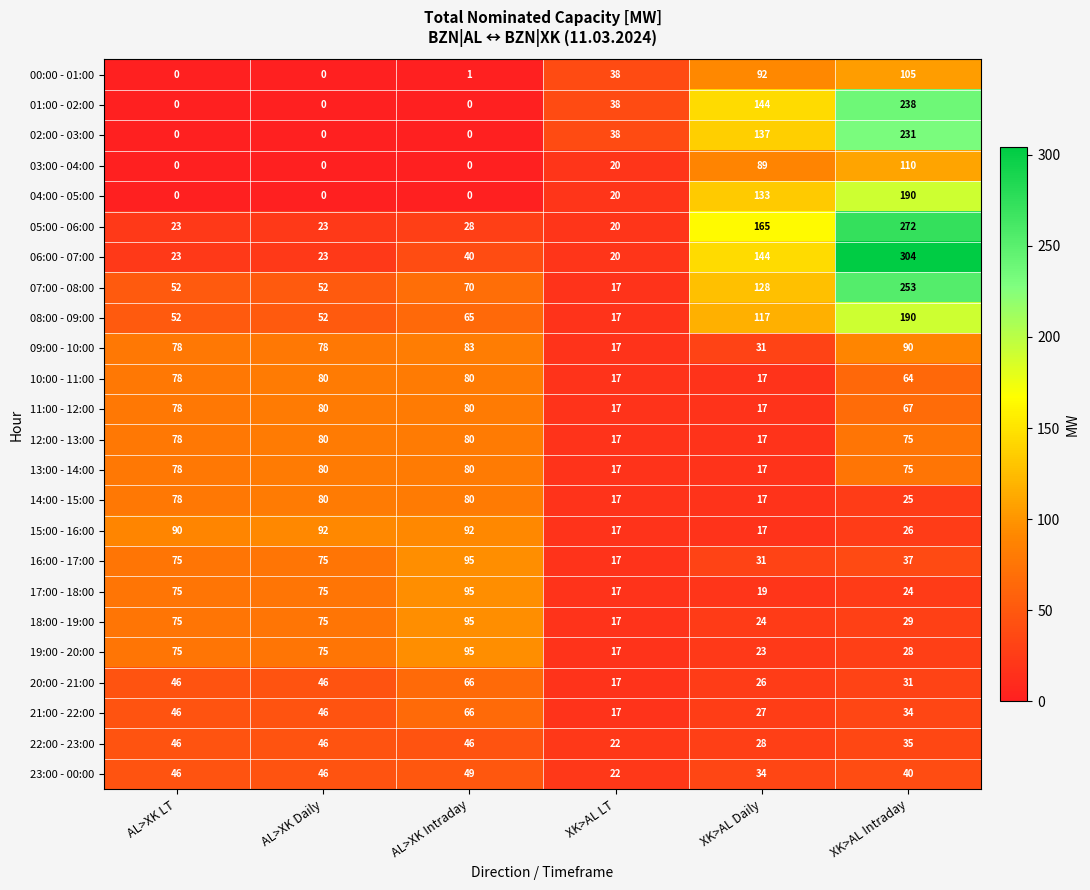

What is the sum of the 18:00 - 19:00 values at AL>XK Intraday and XK>AL Daily?

119